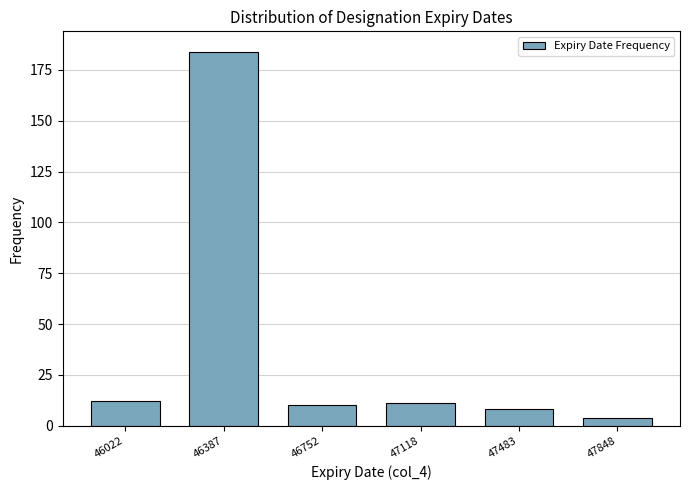

Reading left to right, transcribe all the data shown in this chart.

46022=12	46387=184	46752=10	47118=11	47483=8	47848=4